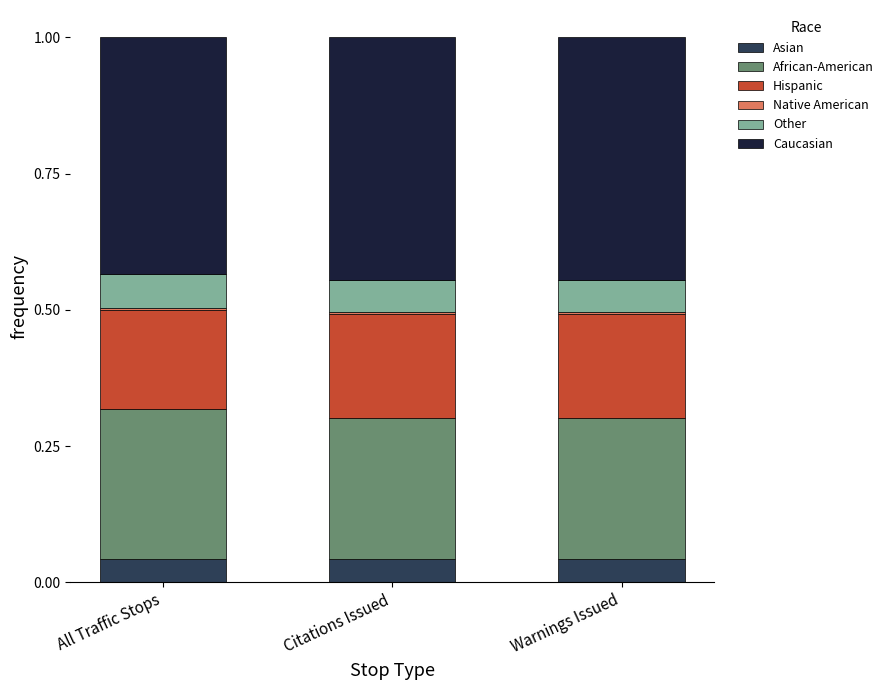

True or false: Asian has a value of 0.0 at All Traffic Stops.

True